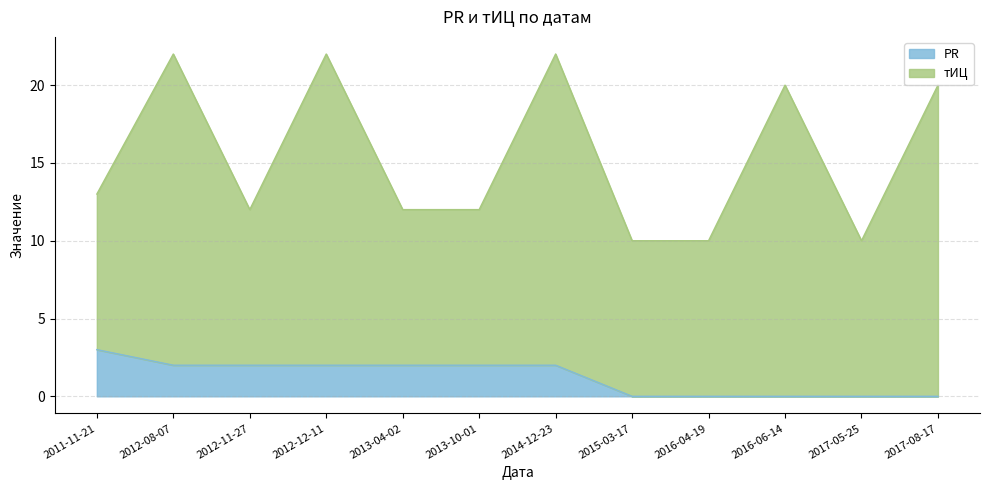

Does the chart have visible grid lines?

Yes